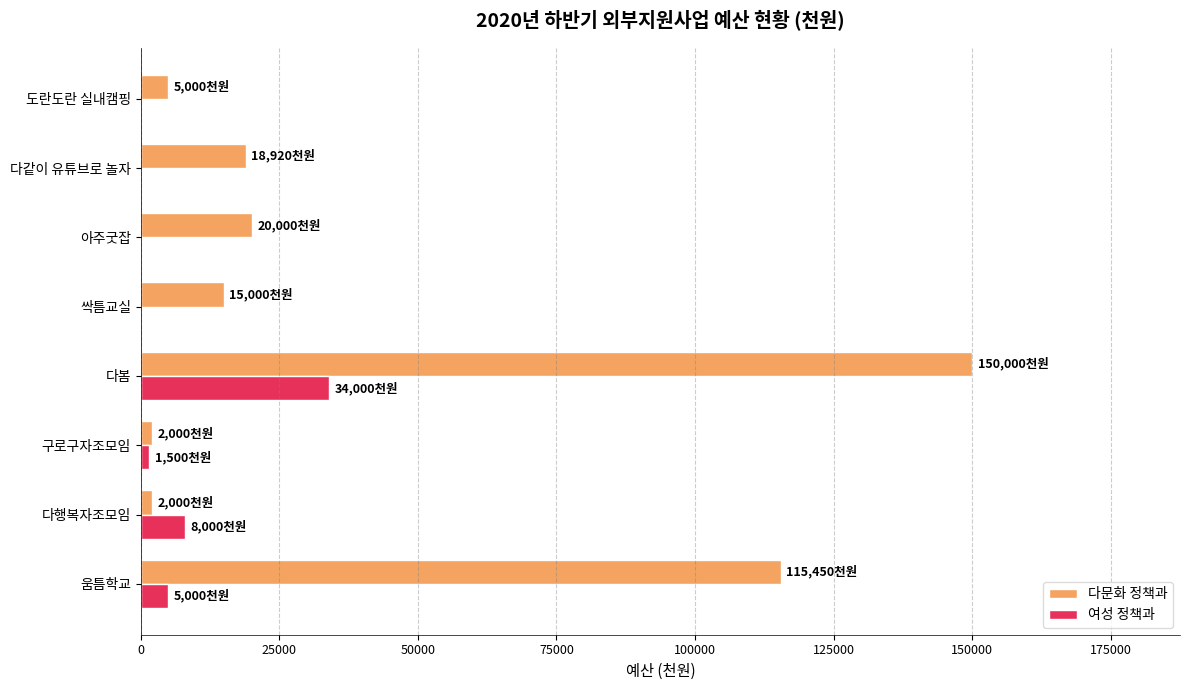

Is the value of 다문화 정책과 at 아주굿잡 greater than the value of 여성 정책과 at 아주굿잡?

Yes